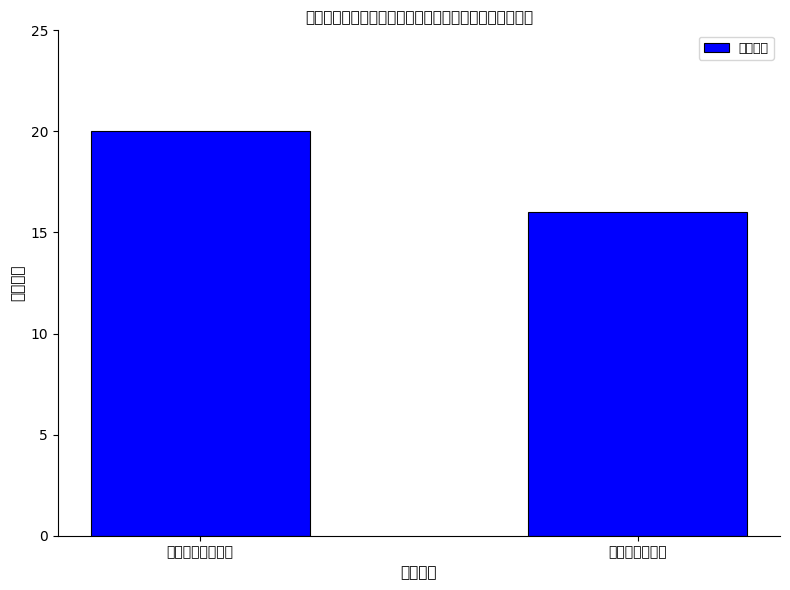

What is the average value?

18